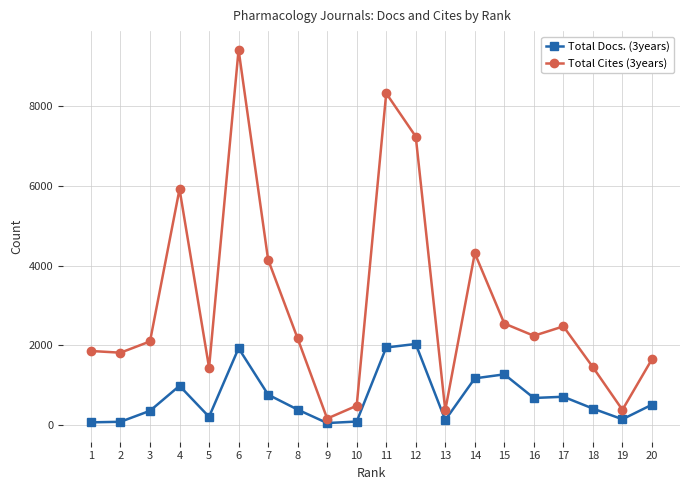

How many distinct data groups are displayed?

2